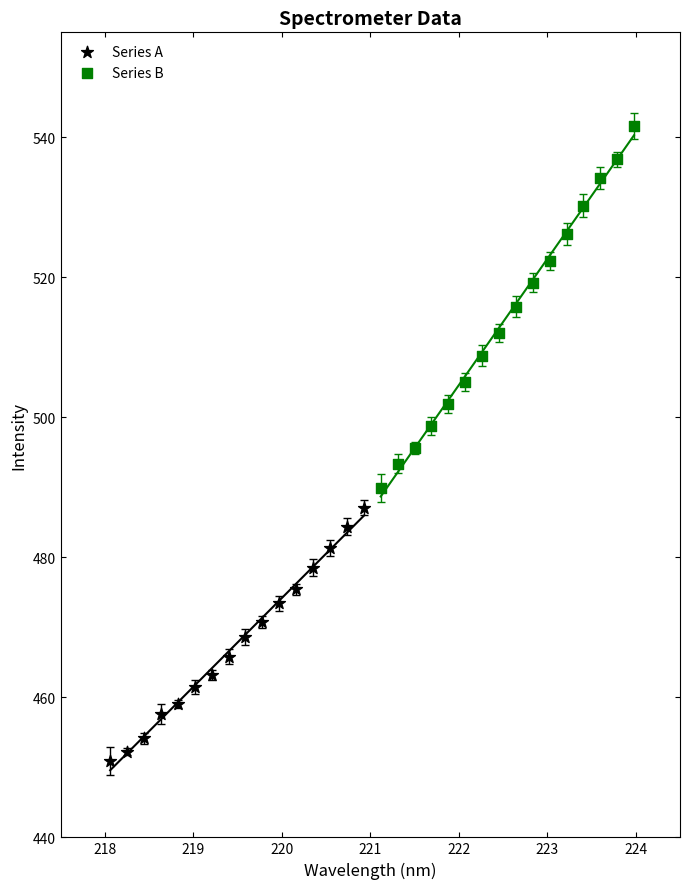

Which series reaches the maximum Y coordinate?

Series B